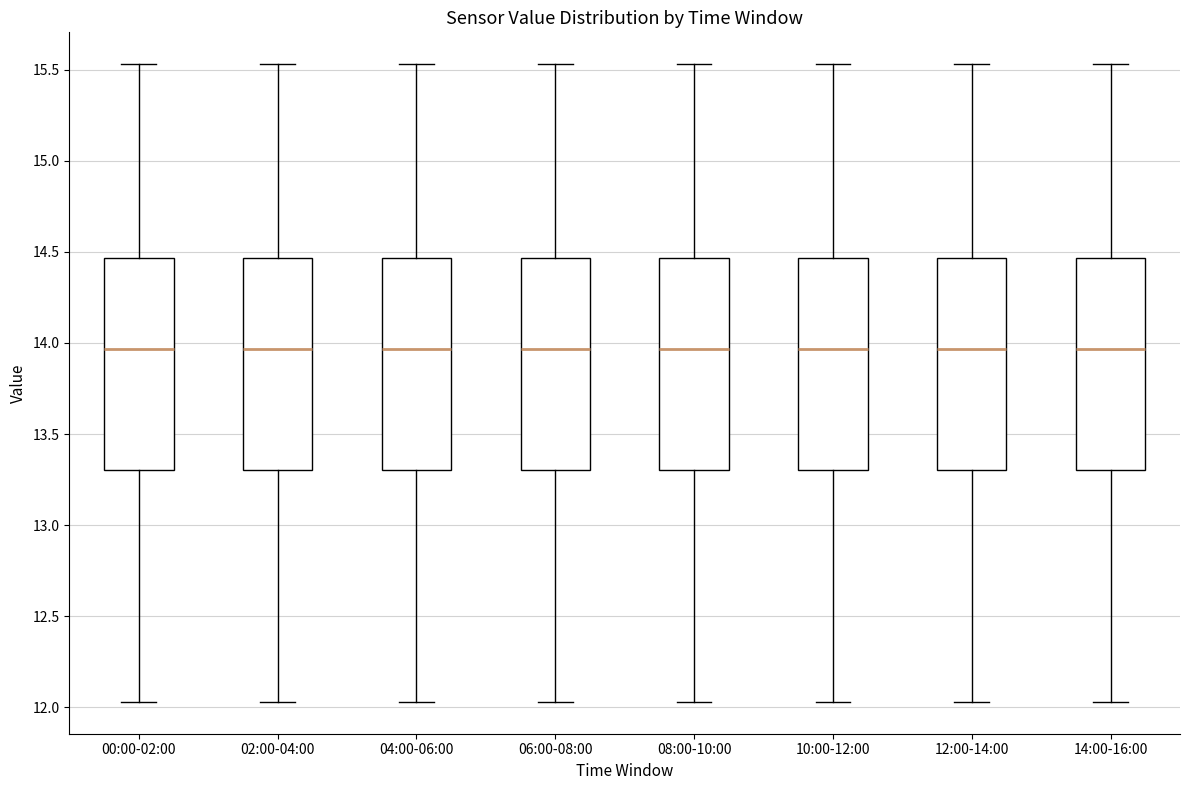

Reading left to right, read every box against the y-axis: the position of its median line, the range the box covers, and the ends of its whiskers. The values are not printed on the chart, so give them approximately, as read against the axis.

00:00-02:00: median 13.95, box 13.30 to 14.45, whiskers 12.05 to 15.55
02:00-04:00: median 13.95, box 13.30 to 14.45, whiskers 12.05 to 15.55
04:00-06:00: median 13.95, box 13.30 to 14.45, whiskers 12.05 to 15.55
06:00-08:00: median 13.95, box 13.30 to 14.45, whiskers 12.05 to 15.55
08:00-10:00: median 13.95, box 13.30 to 14.45, whiskers 12.05 to 15.55
10:00-12:00: median 13.95, box 13.30 to 14.45, whiskers 12.05 to 15.55
12:00-14:00: median 13.95, box 13.30 to 14.45, whiskers 12.05 to 15.55
14:00-16:00: median 13.95, box 13.30 to 14.45, whiskers 12.05 to 15.55